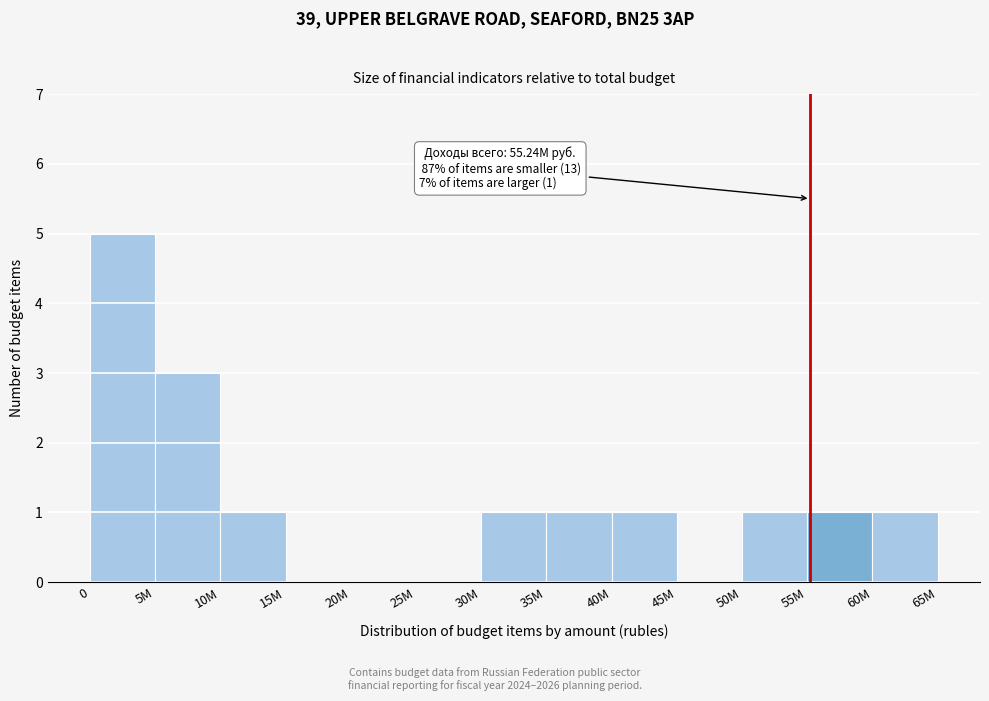

Reading left to right, what are all the values shown in this chart?

0=5	5M=3	10M=1	15M=0	20M=0	25M=0	30M=1	35M=1	40M=1	45M=0	50M=1	55M=1	60M=1